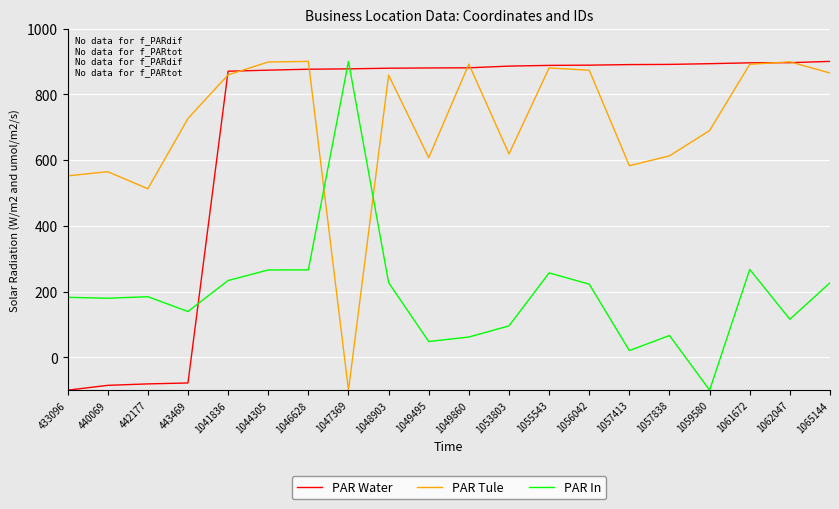

What are all the series names shown in the legend?

PAR Water, PAR Tule, PAR In